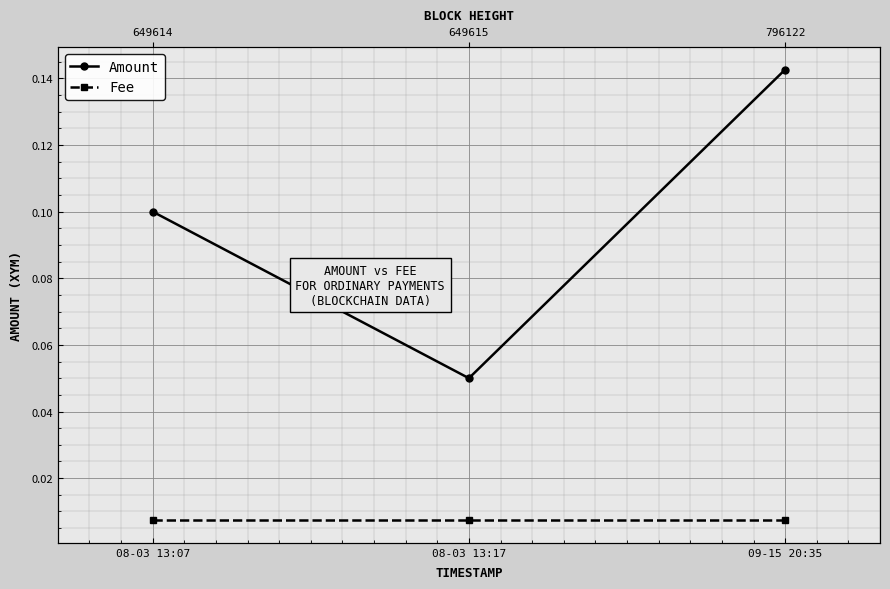

The value of Amount at 09-15 20:35 is 0.1. True or false?

True